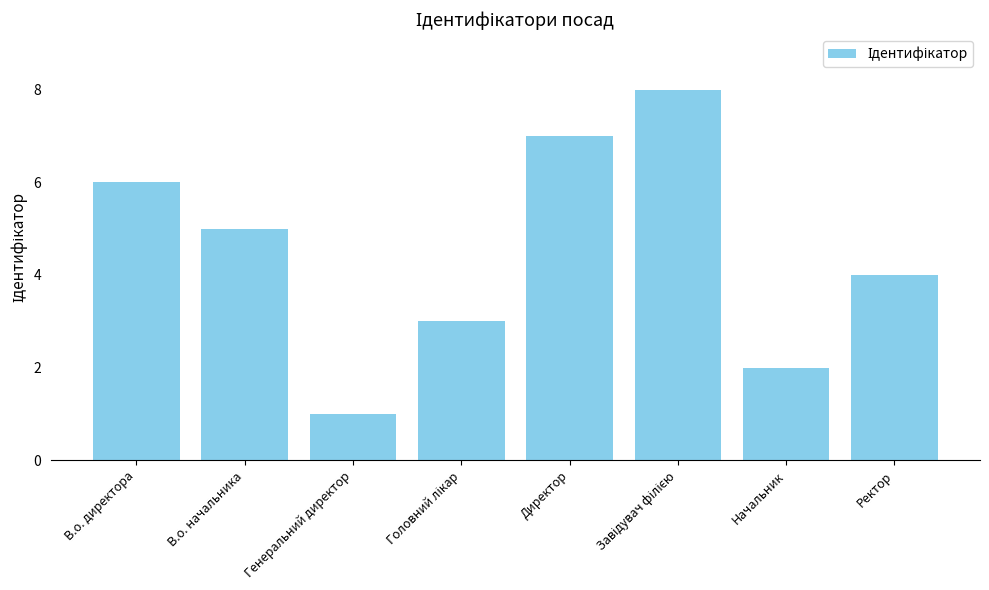

Are the bars grouped side by side (vs. stacked)?

No